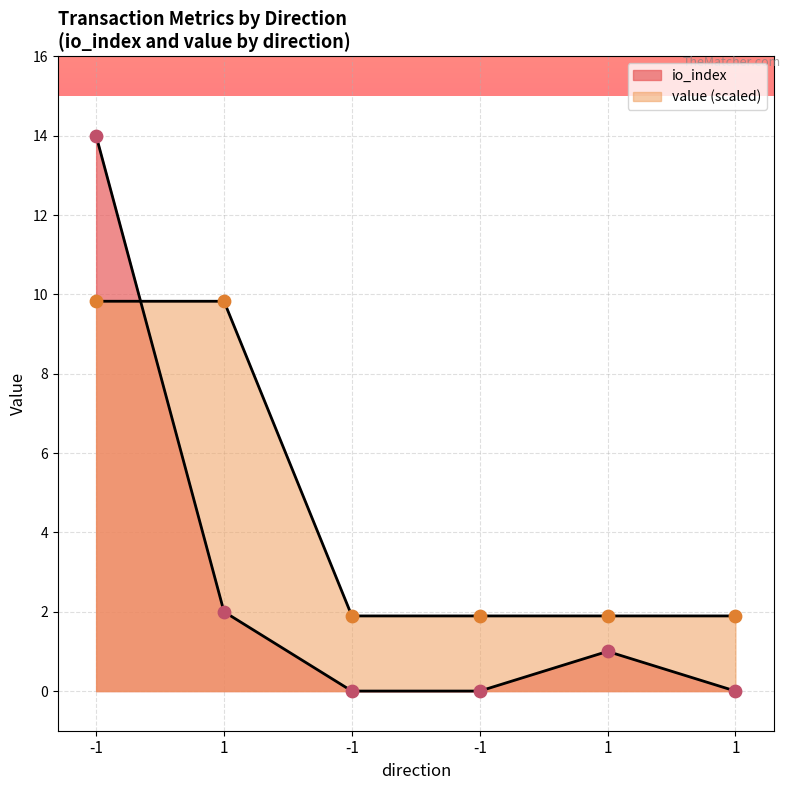

Which series contains the highest Y value?

io_index